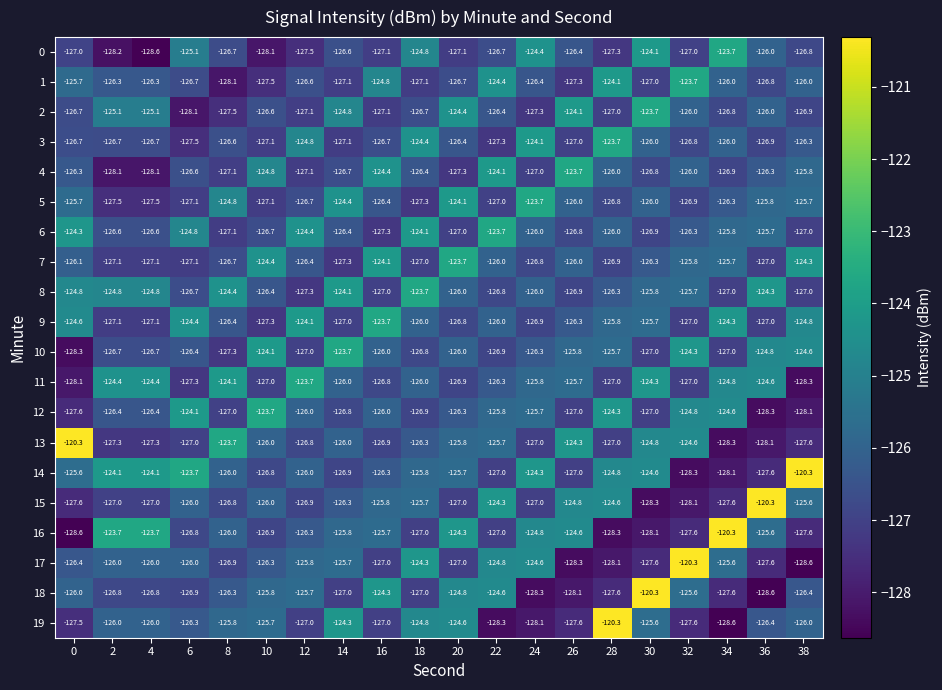

What is the minimum value shown in the chart?

-128.6